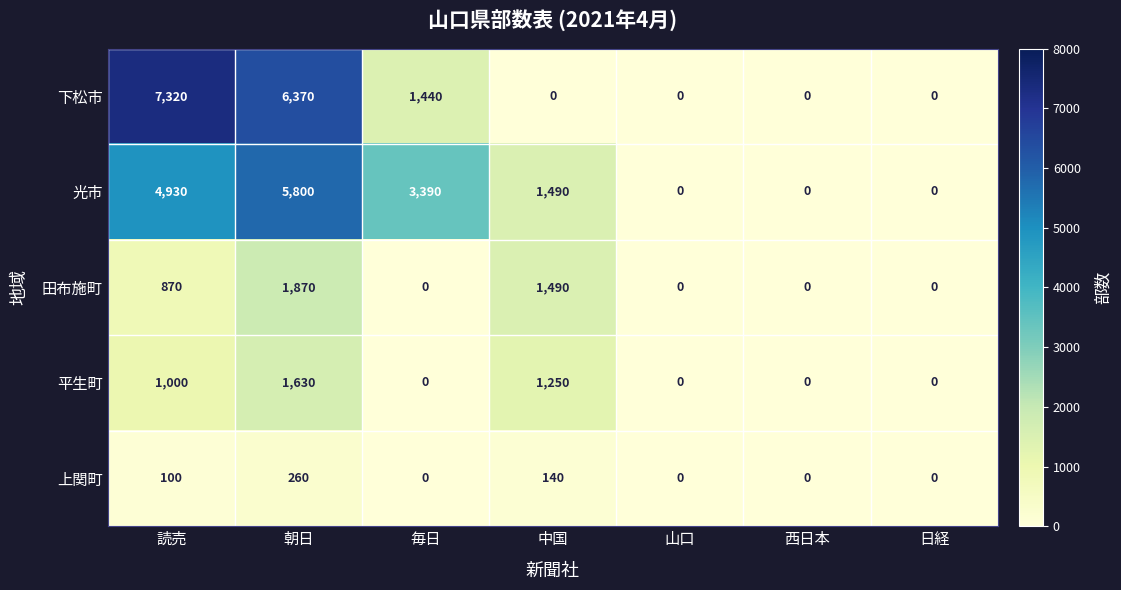

What is the maximum value shown in the chart?

7320